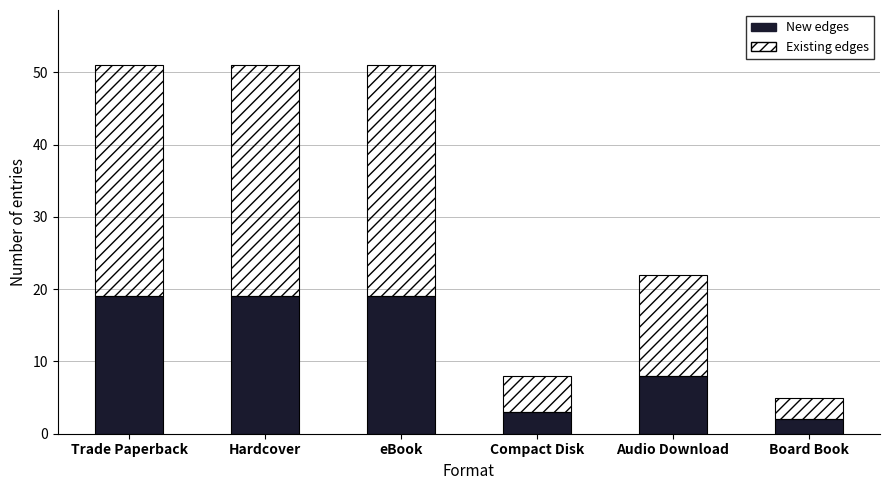

What is the maximum value for New edges?

19